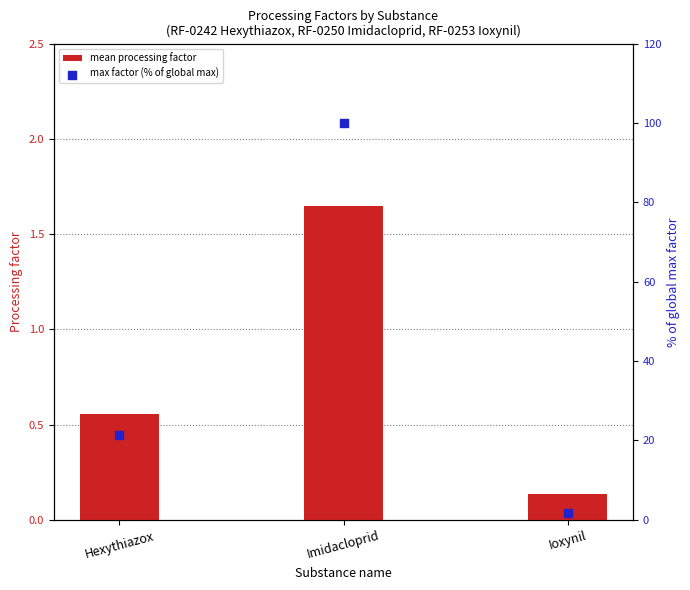

Is the value of max factor (% of global max) at Hexythiazox greater than the value of mean processing factor at Ioxynil?

Yes